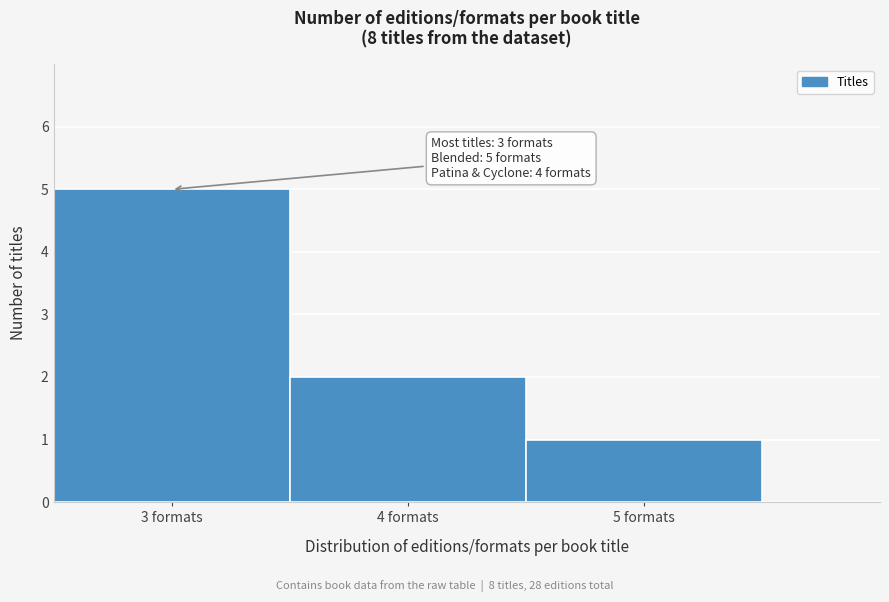

Which range on the x-axis has the tallest bar?

2.5 to 3.5